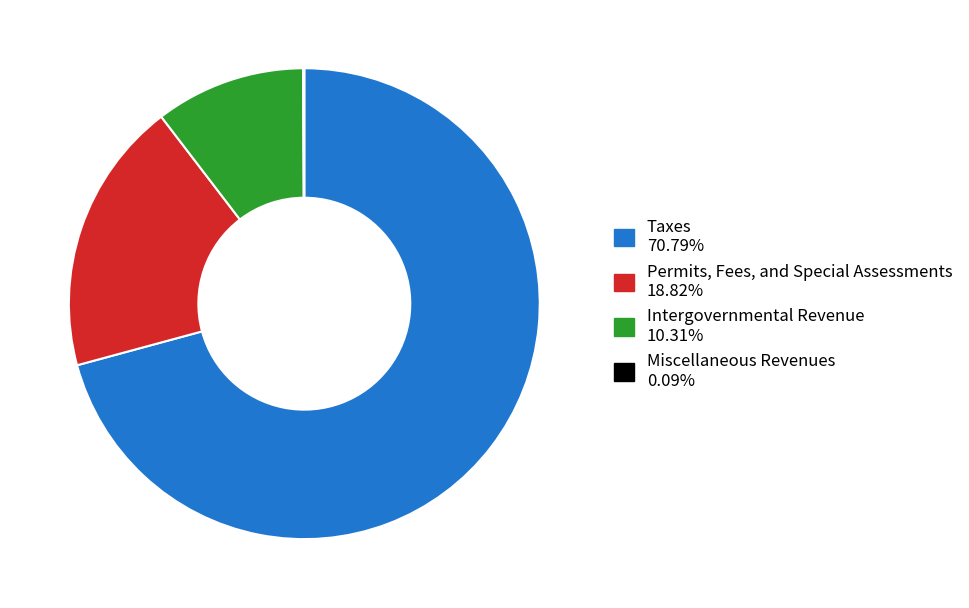

Is the sum of Taxes and Intergovernmental Revenue greater than half?

Yes